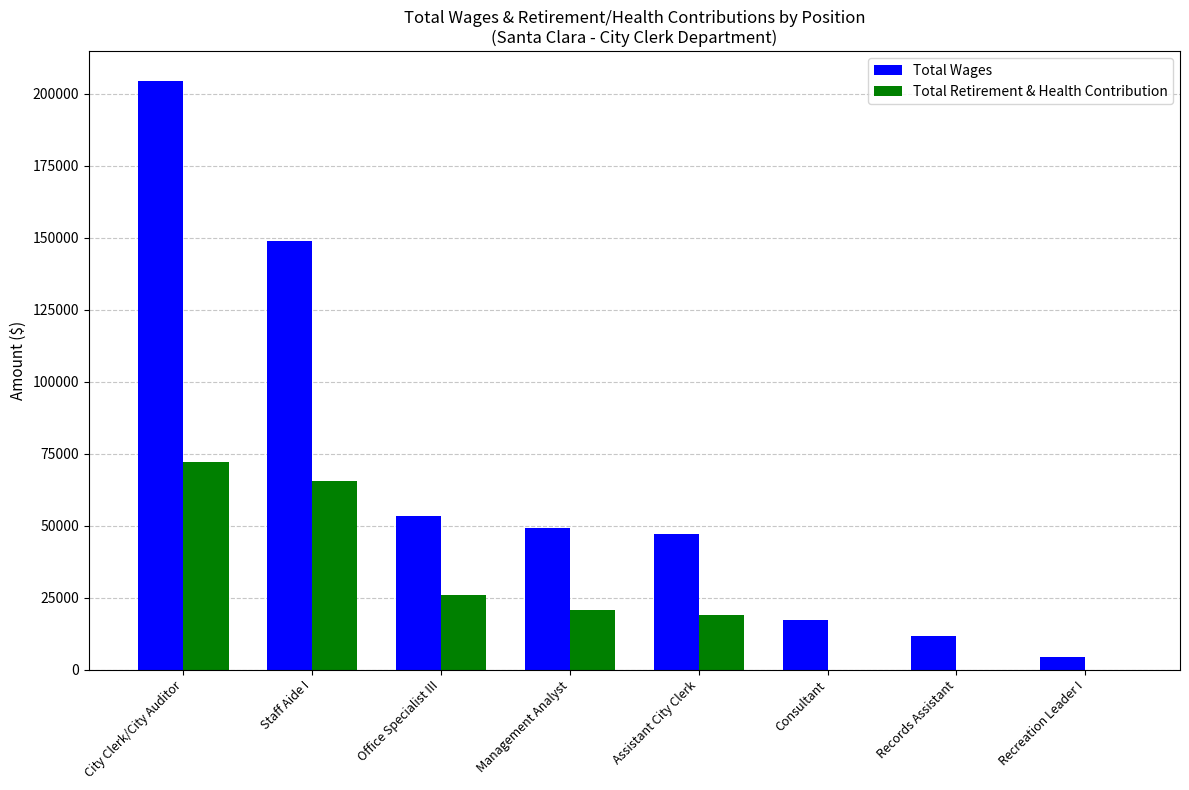

Which category has the highest value in the Total Retirement & Health Contribution series?

City Clerk/City Auditor